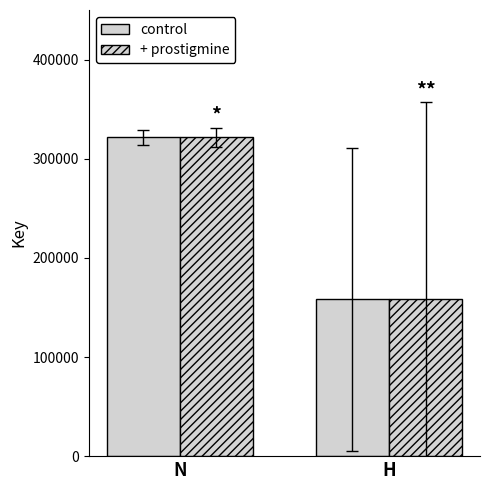

How many bars are there in each group?

2